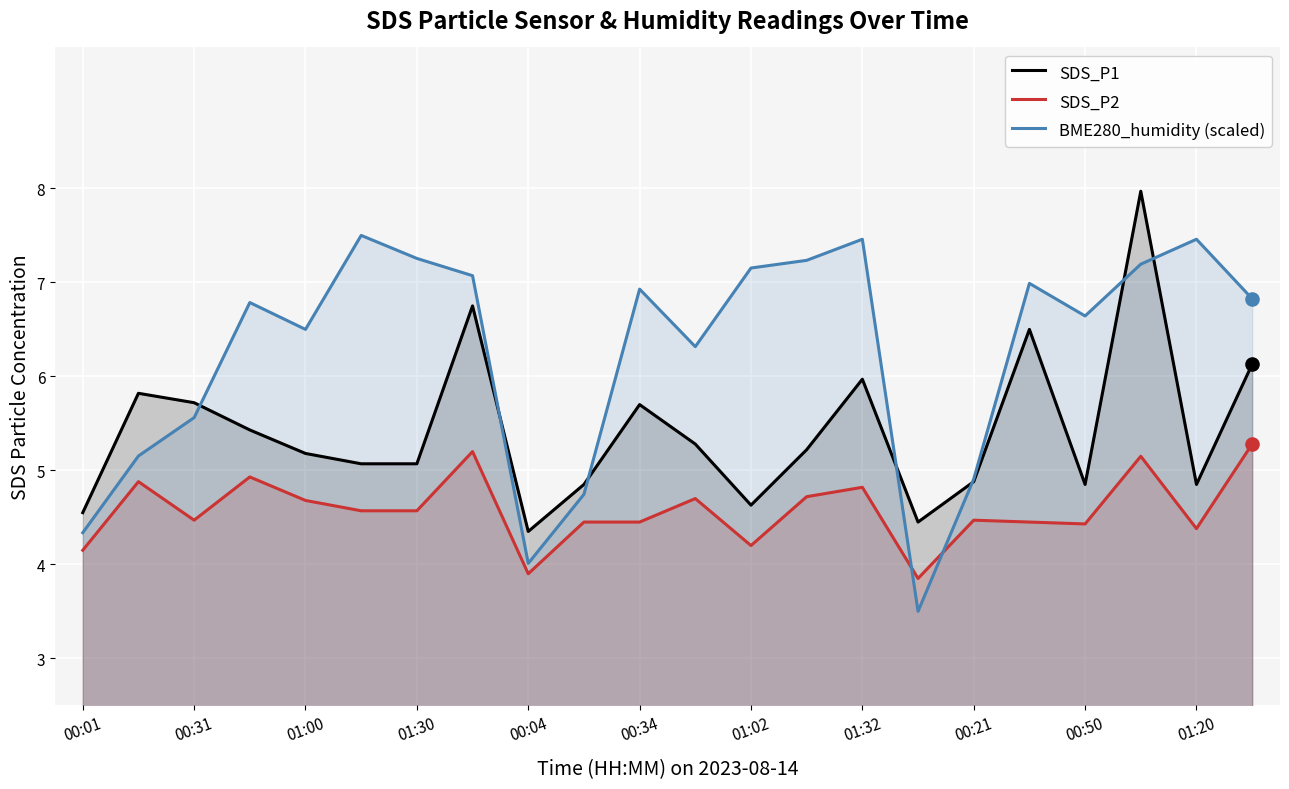

At how many categories does at least one series exceed 7?

8